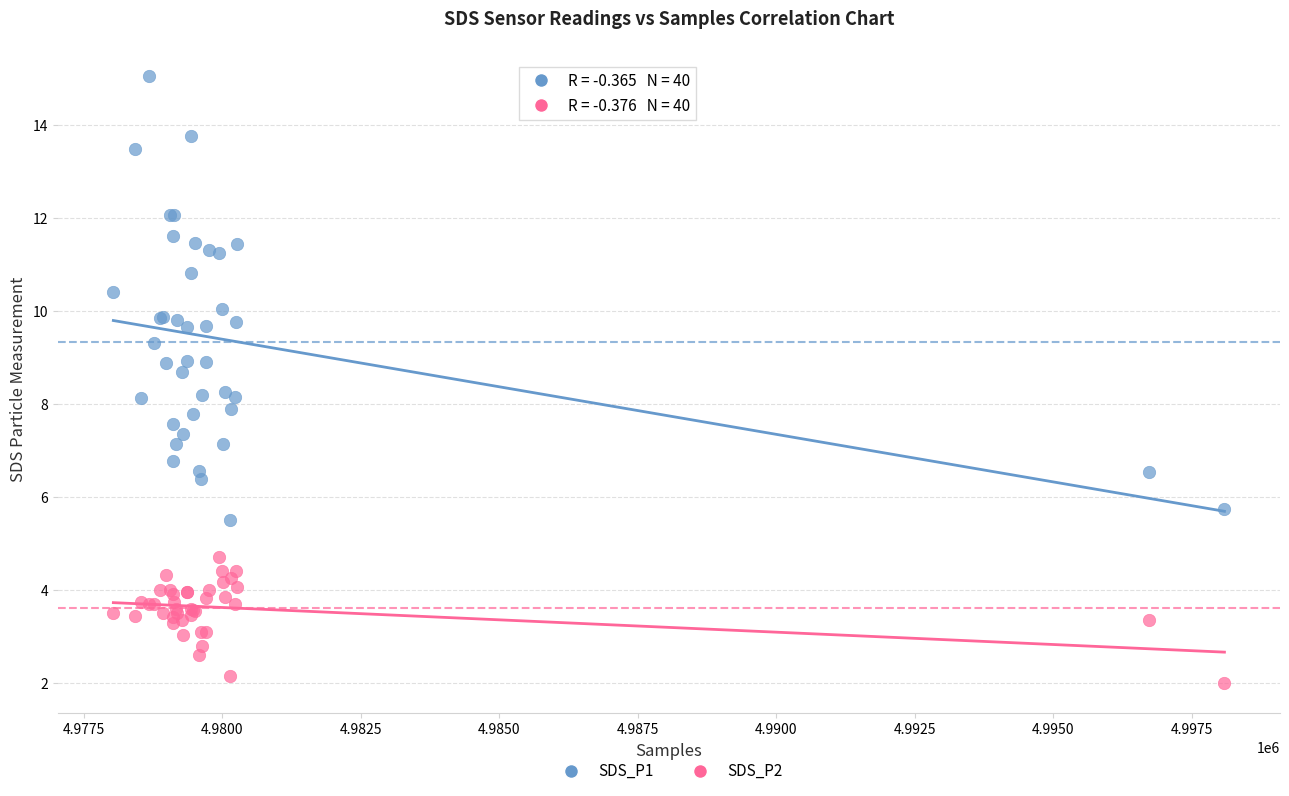

Which series has the widest spread of Y values?

SDS_P1